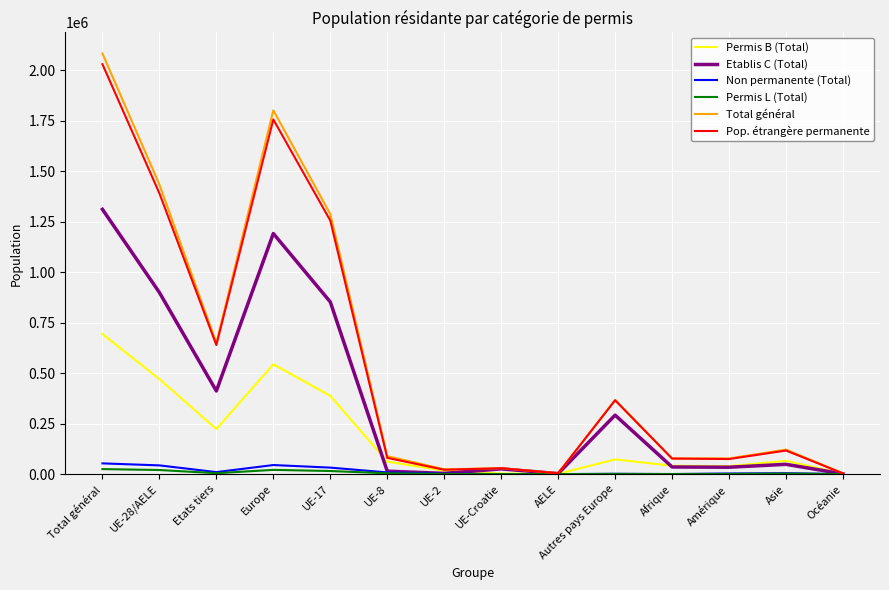

What value does the Non permanente (Total) series have at Asie?

4466